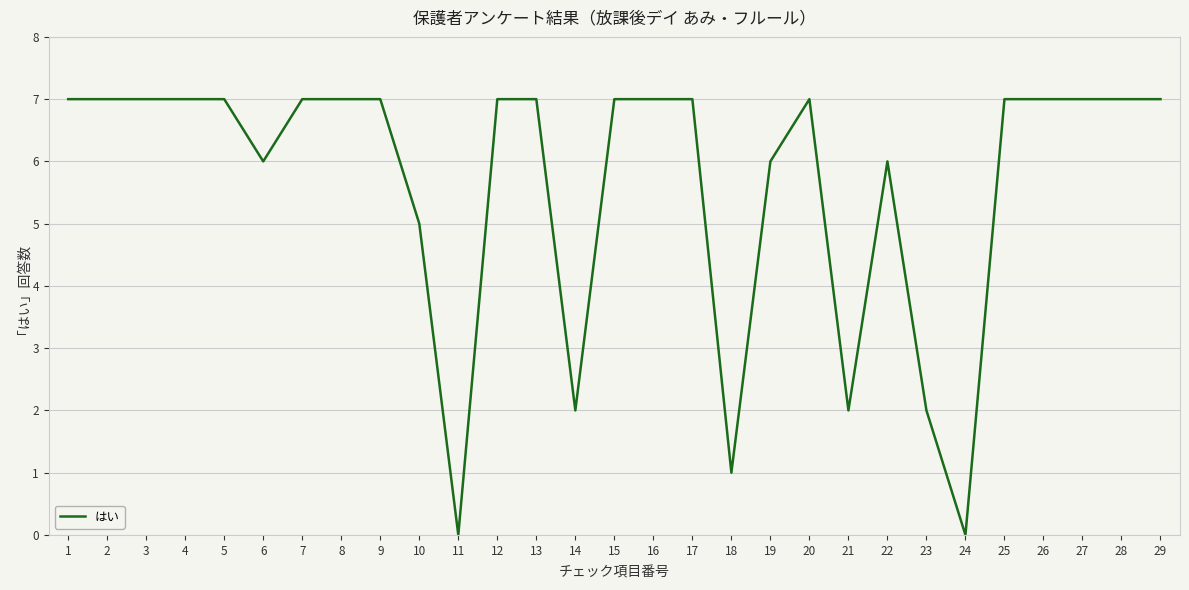

What is the greatest value displayed?

7